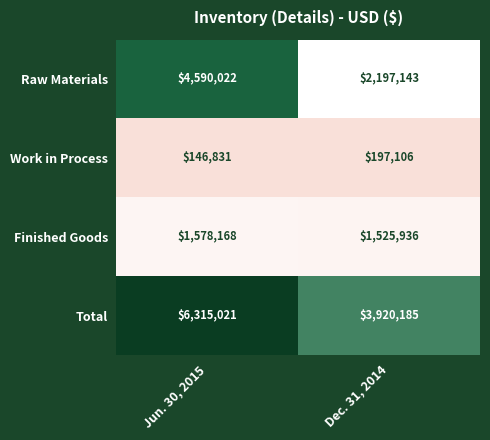

What is the greatest value displayed?

6315021